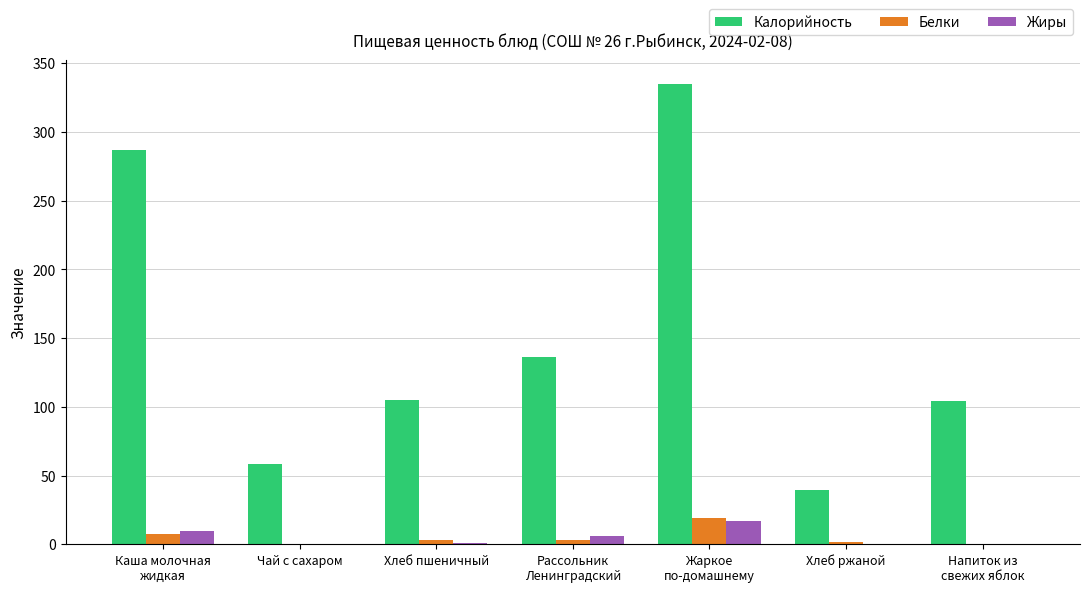

What is the sum of all Жиры values?

34.3